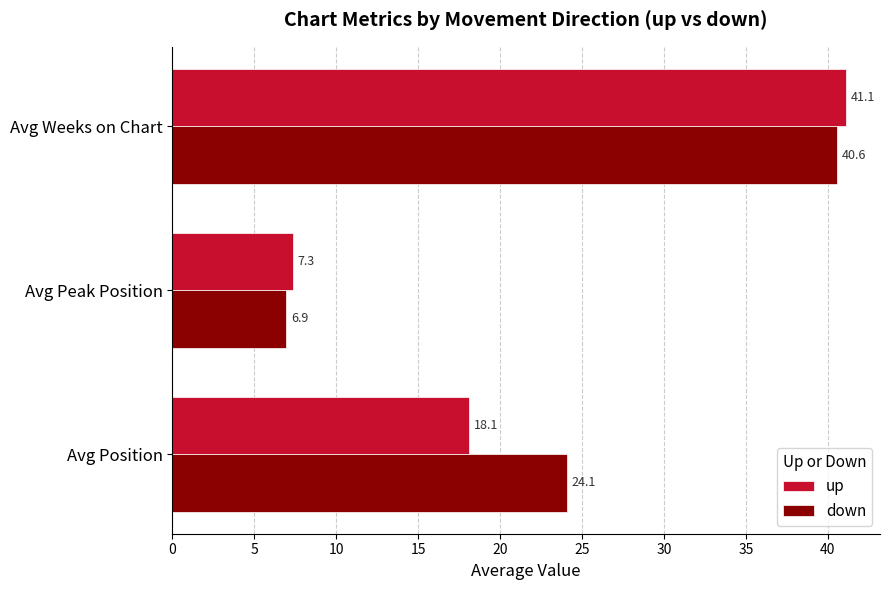

What value does the up series have at Avg Position?

18.1